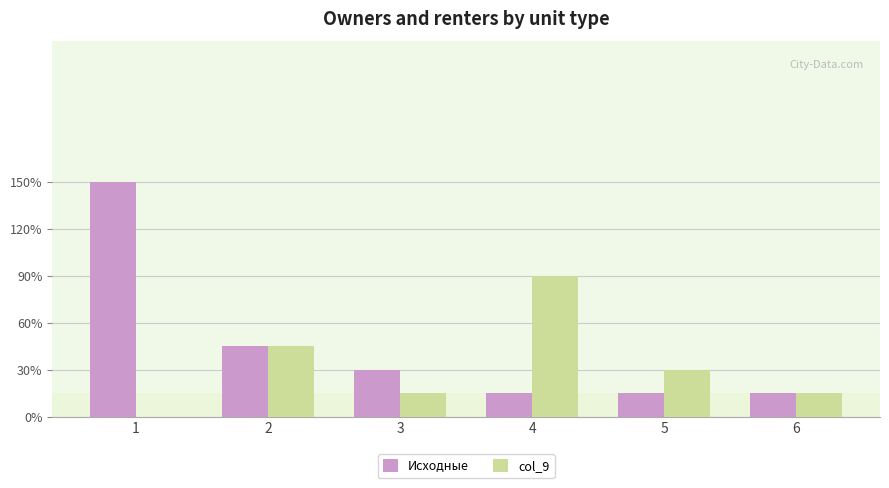

At 3, list the series in order from largest to smallest.

Исходные, col_9